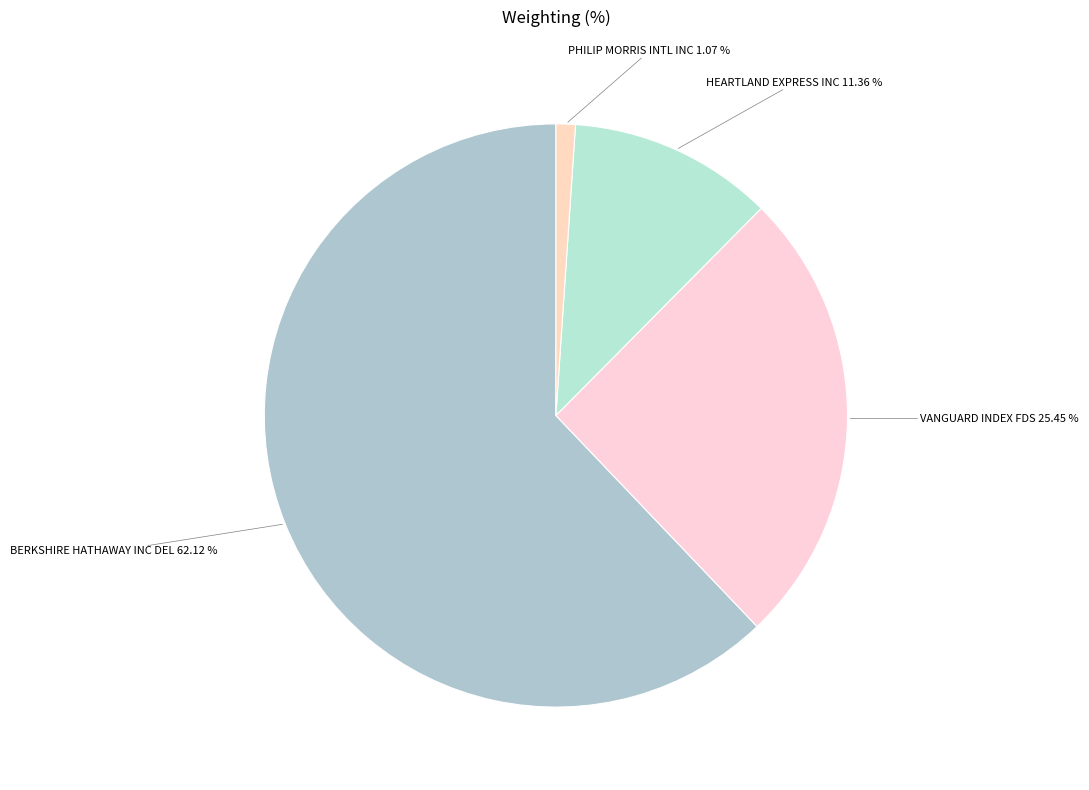

To the nearest percent, what percentage of the pie is BERKSHIRE HATHAWAY INC DEL?

62%